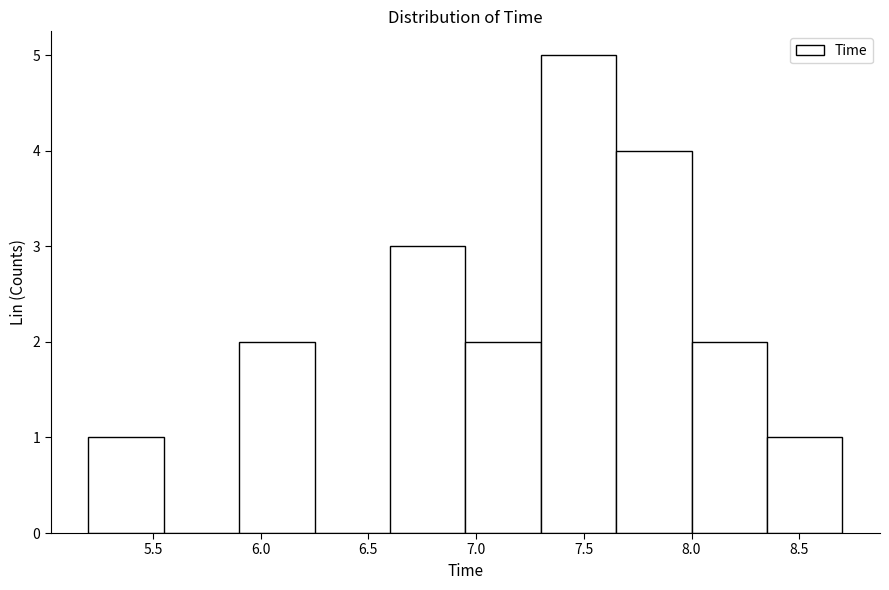

Reading left to right, transcribe this chart: for each bar, give the range it covers on the x-axis and its height. The values are not printed on the chart, so give them approximately, as read against the axis.

5.20 to 5.55: 1
5.55 to 5.90: 0
5.90 to 6.25: 2
6.25 to 6.60: 0
6.60 to 6.95: 3
6.95 to 7.30: 2
7.30 to 7.65: 5
7.65 to 8.00: 4
8.00 to 8.35: 2
8.35 to 8.70: 1